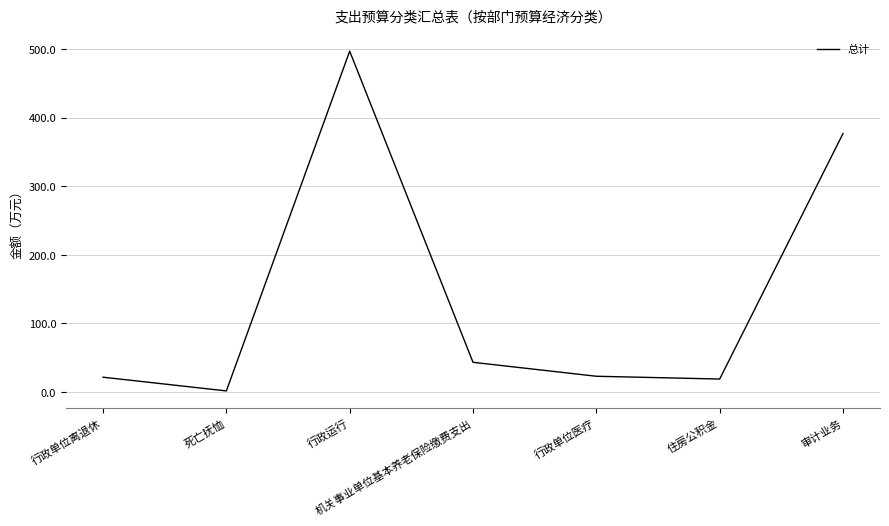

What is the change in value from 住房公积金 to 审计业务?

+358.0